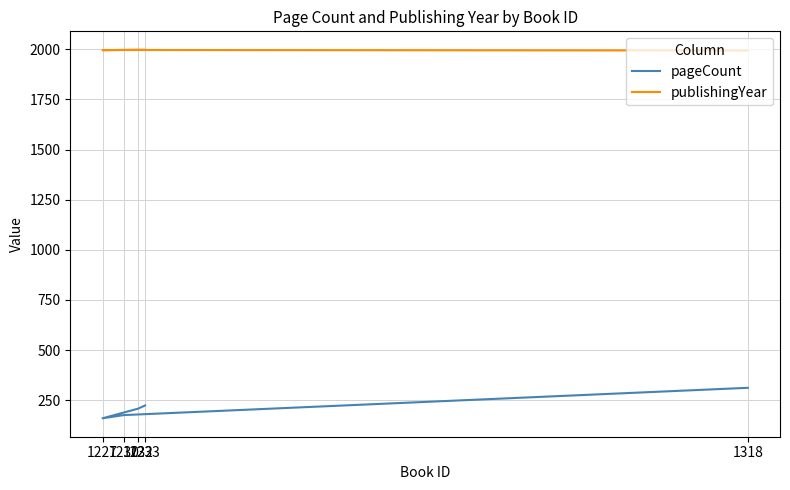

What is the difference between the pageCount values at 1232 and 1318?

104